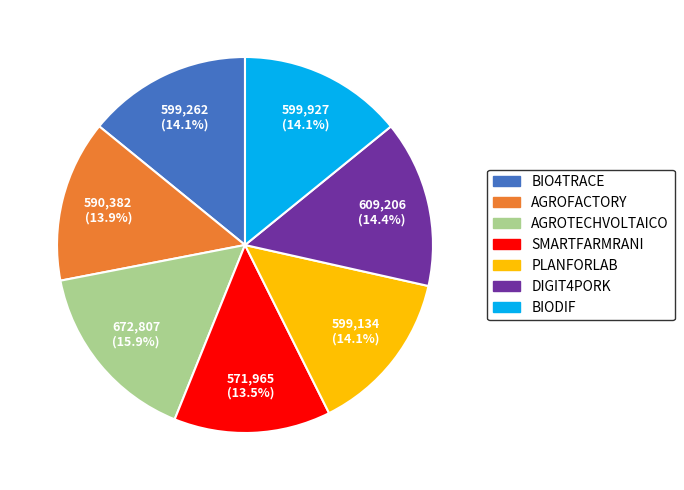

What is the ratio of the value at BIO4TRACE to the value at SMARTFARMRANI?

1.0